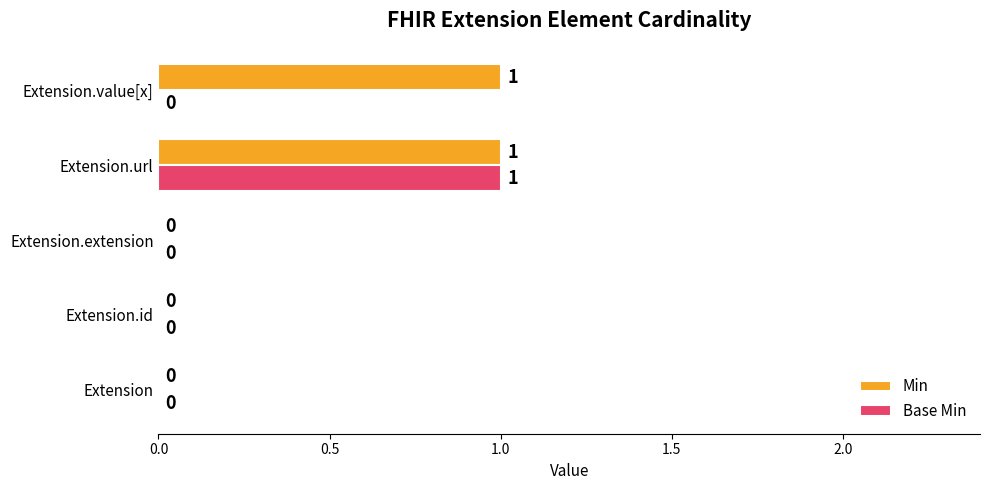

Between Extension.id and Extension.value[x], which series saw the biggest shift?

Min